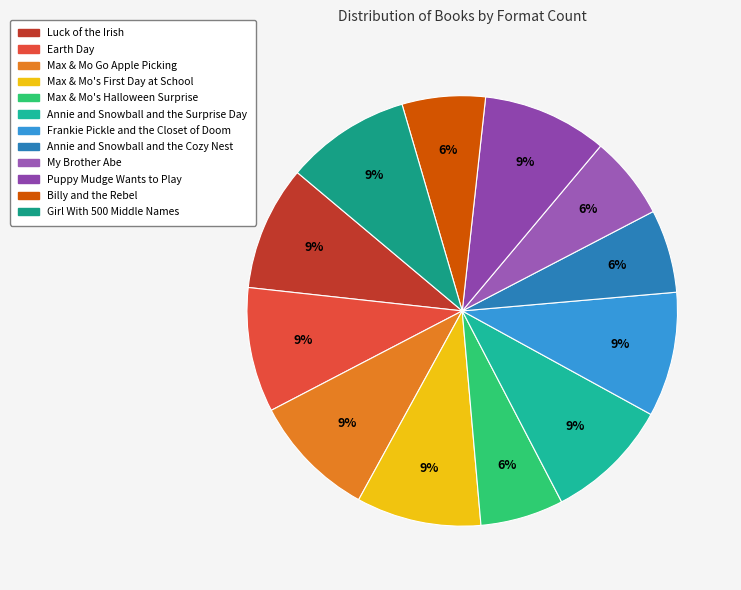

How many segments does this pie chart have?

12